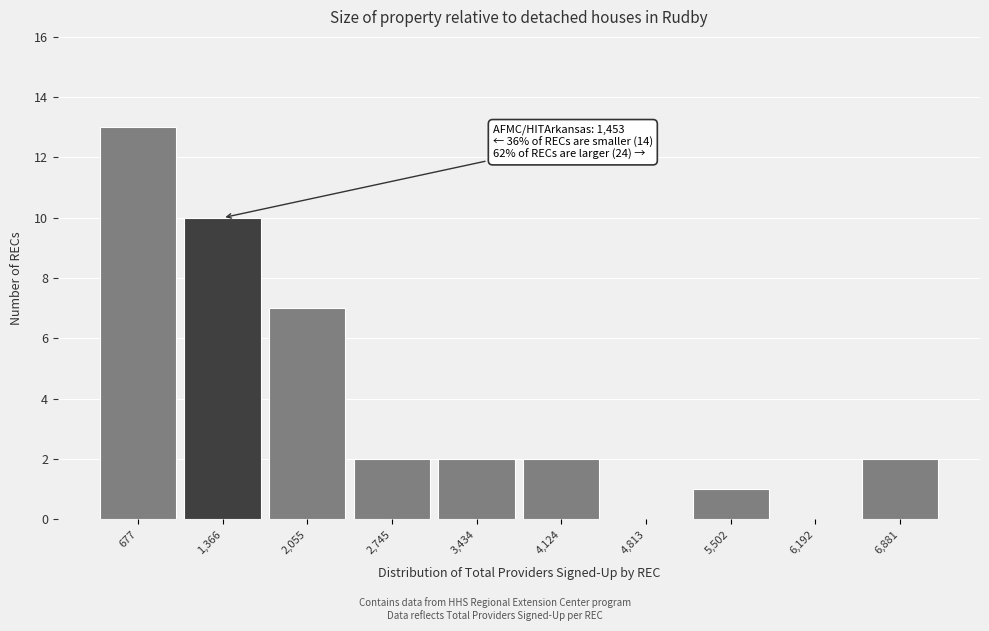

Reading left to right, extract all data points from this chart.

677=13	1,366=10	2,055=7	2,745=2	3,434=2	4,124=2	4,813=0	5,502=1	6,192=0	6,881=2